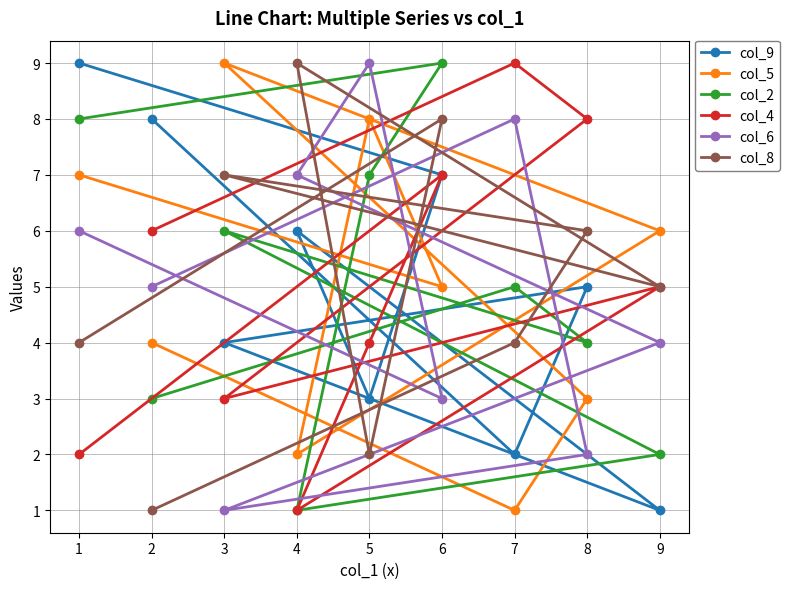

At 5, list the series in order from largest to smallest.

col_6, col_5, col_2, col_4, col_9, col_8